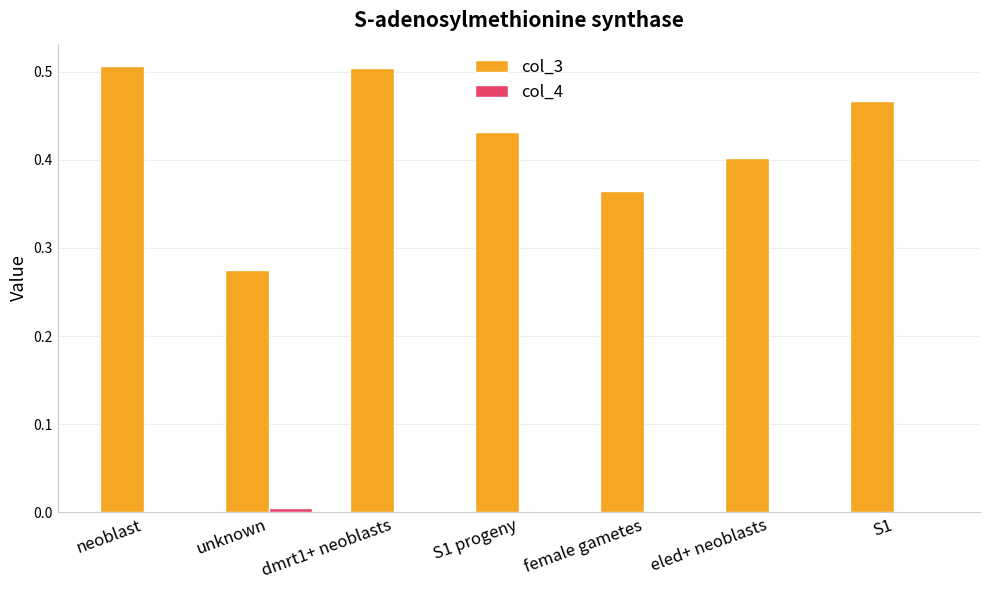

What is the sum of all col_3 values?

3.0